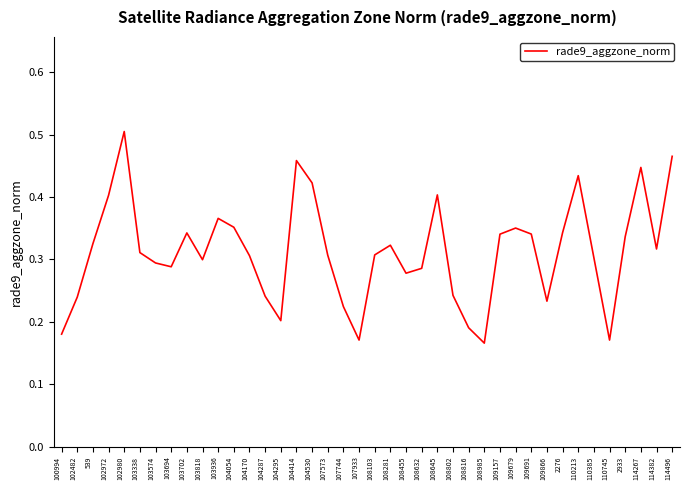

Which category has the highest value across all series?

102980